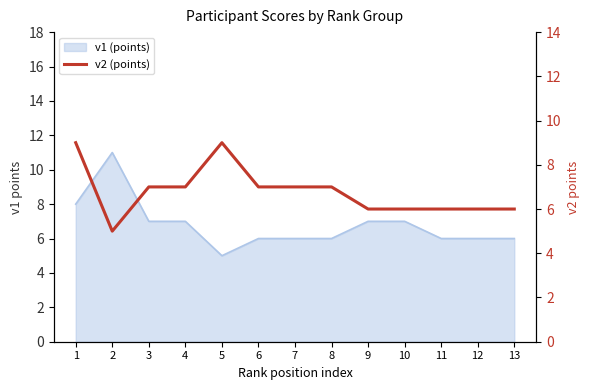

How many values exceed 7?

2